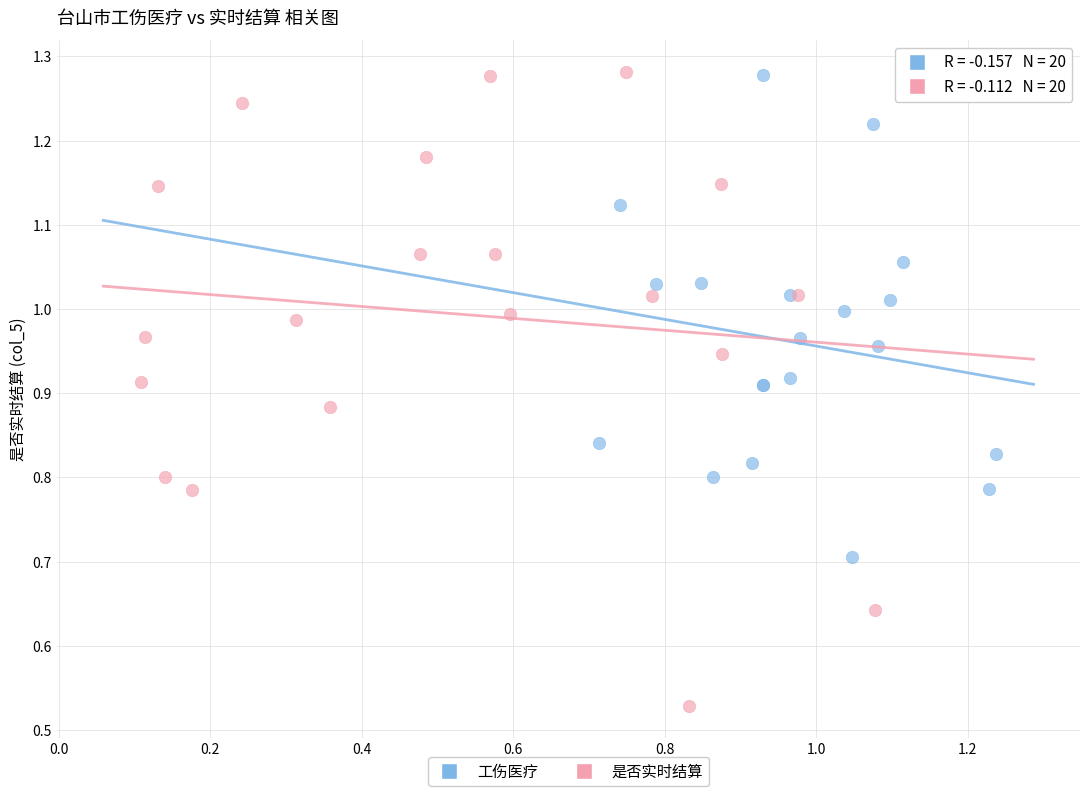

Which series has the largest Y range (max minus min)?

是否实时结算